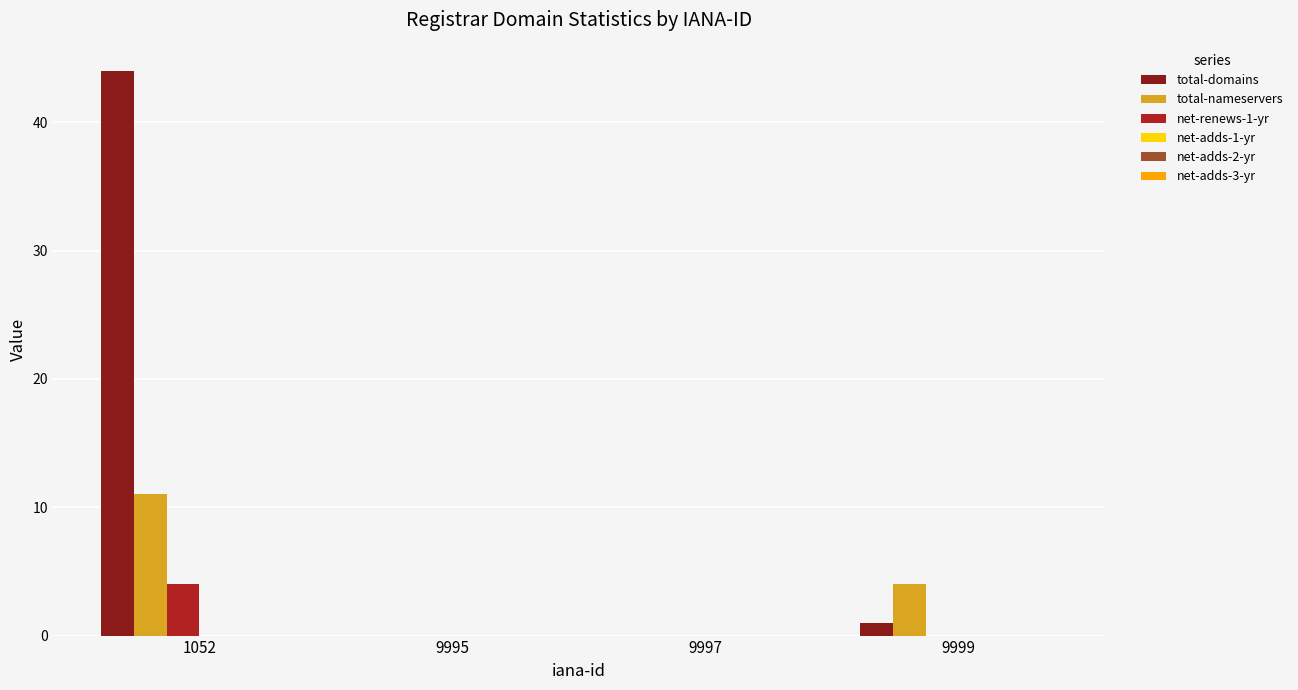

What is the average value of the total-nameservers series?

4